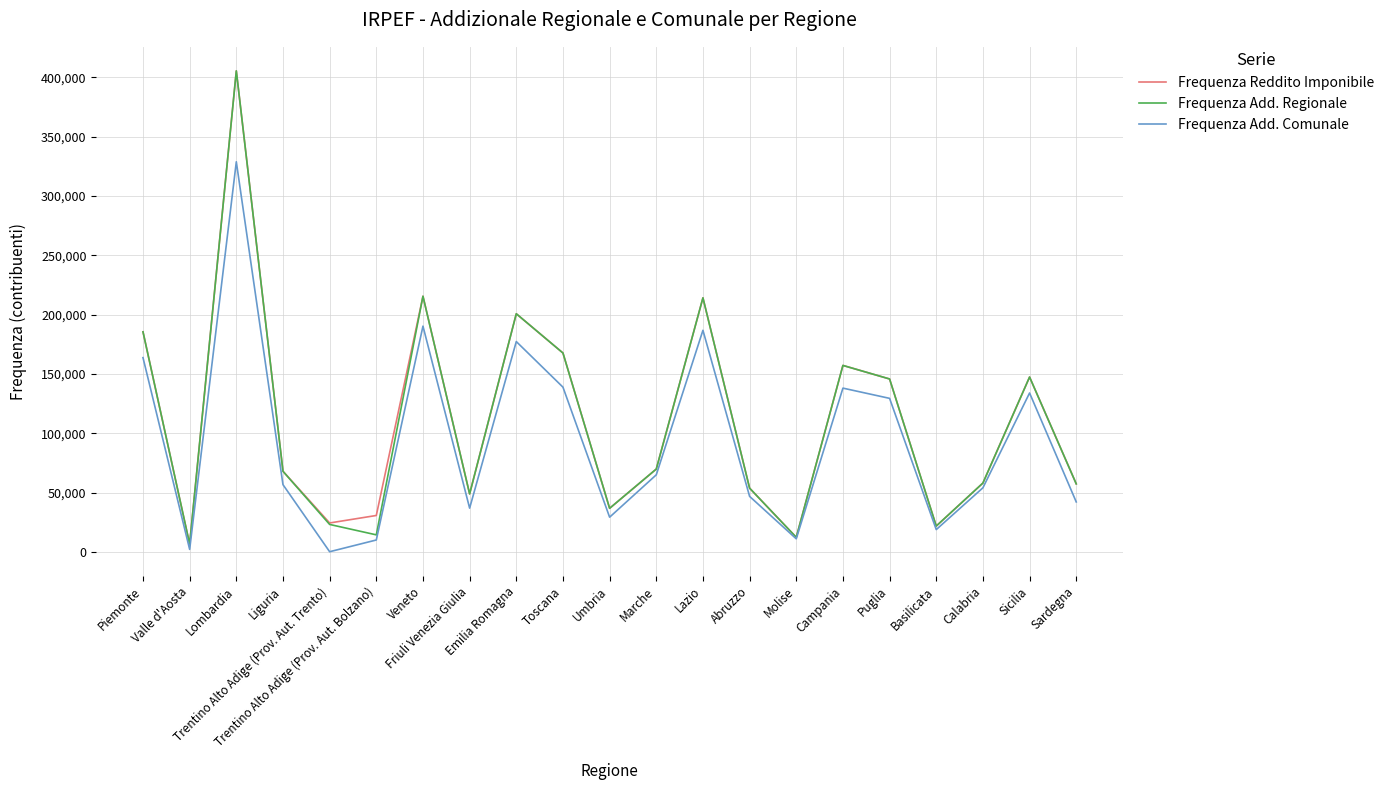

Which series has the largest range (max minus min)?

Frequenza Reddito Imponibile